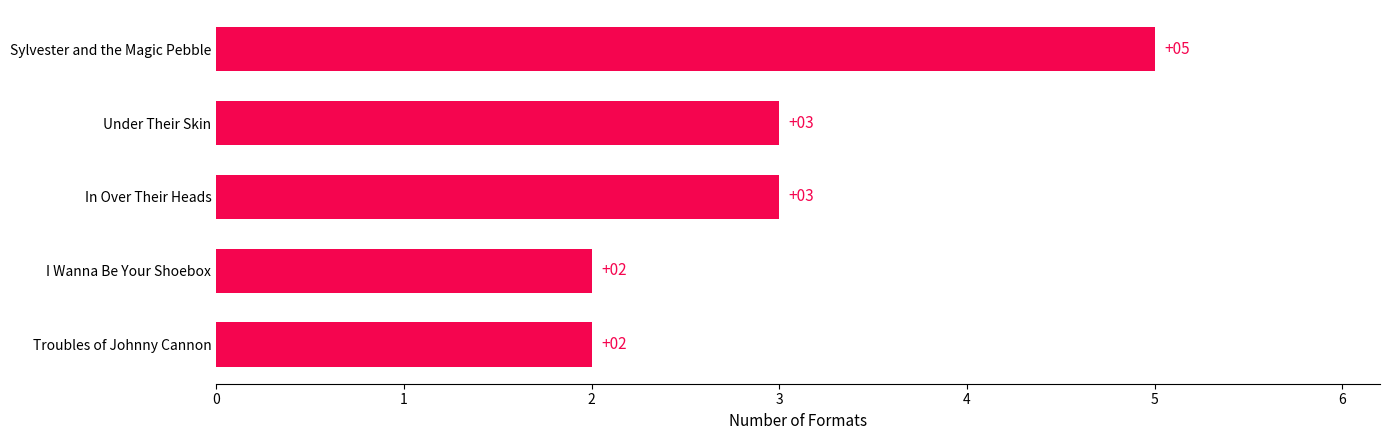

What is the difference between the maximum and minimum values?

3